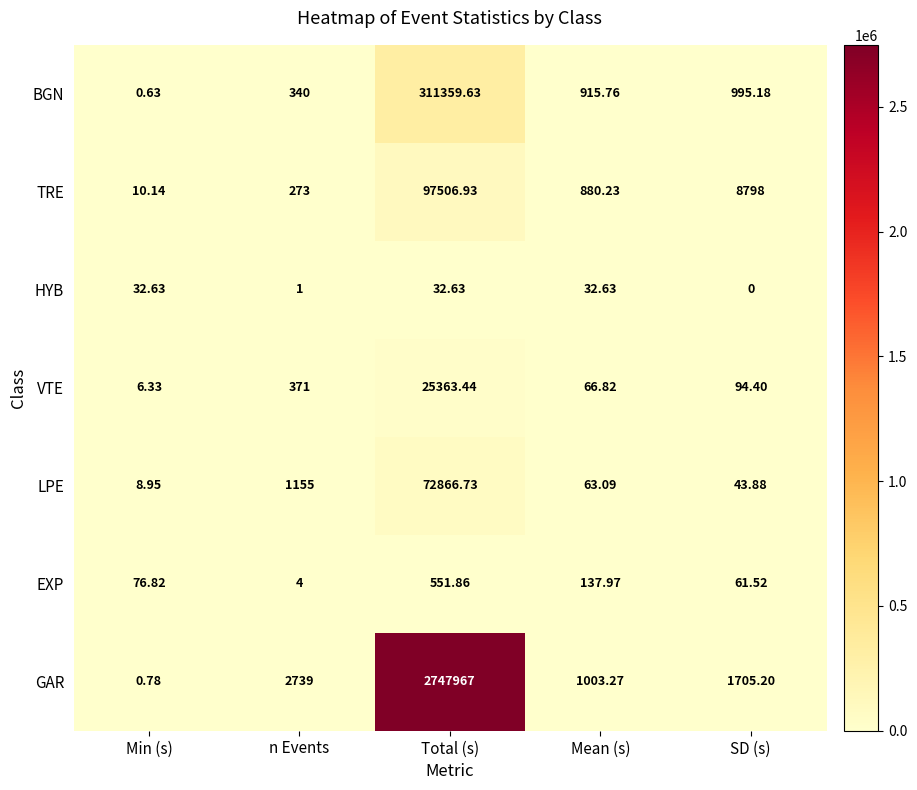

Which series changed the most between Min (s) and Total (s)?

GAR